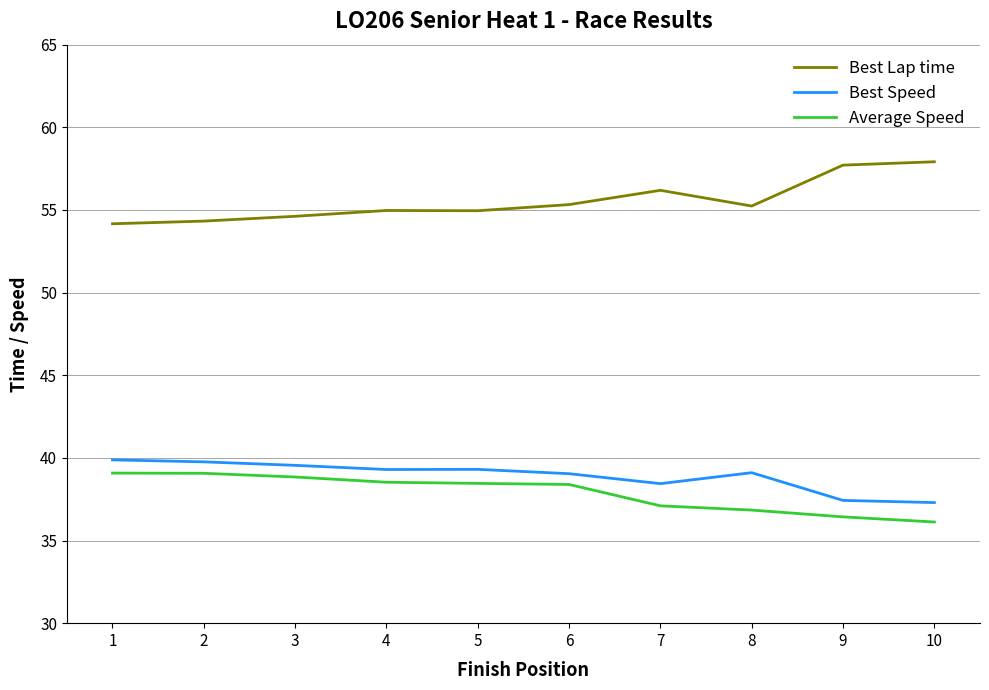

At which label is Best Lap time closest to 56?

7